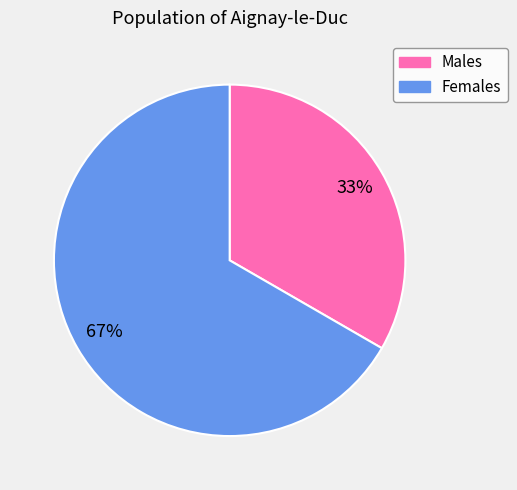

To the nearest percent, what is the average slice percentage?

50%